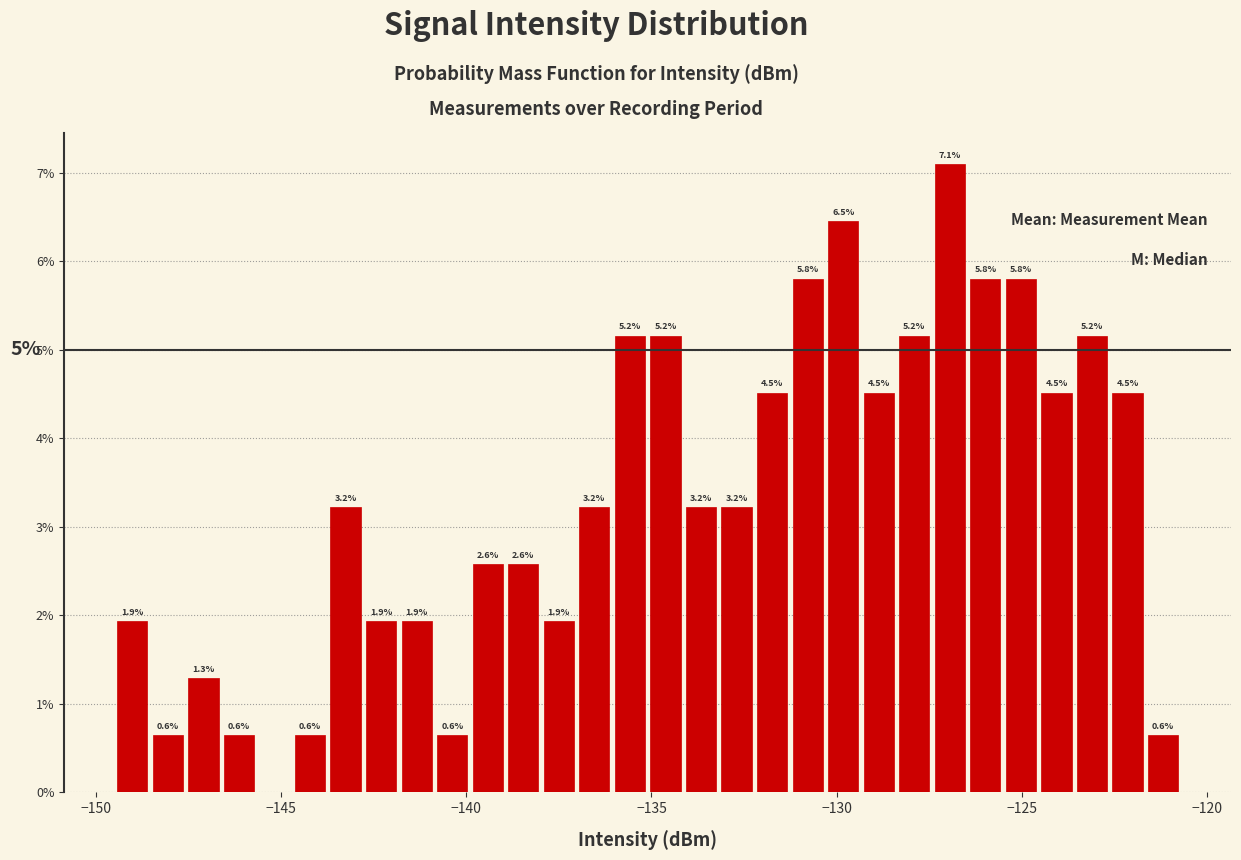

Read against the x-axis, roughly where is the centre of the tallest bar?

-127.0